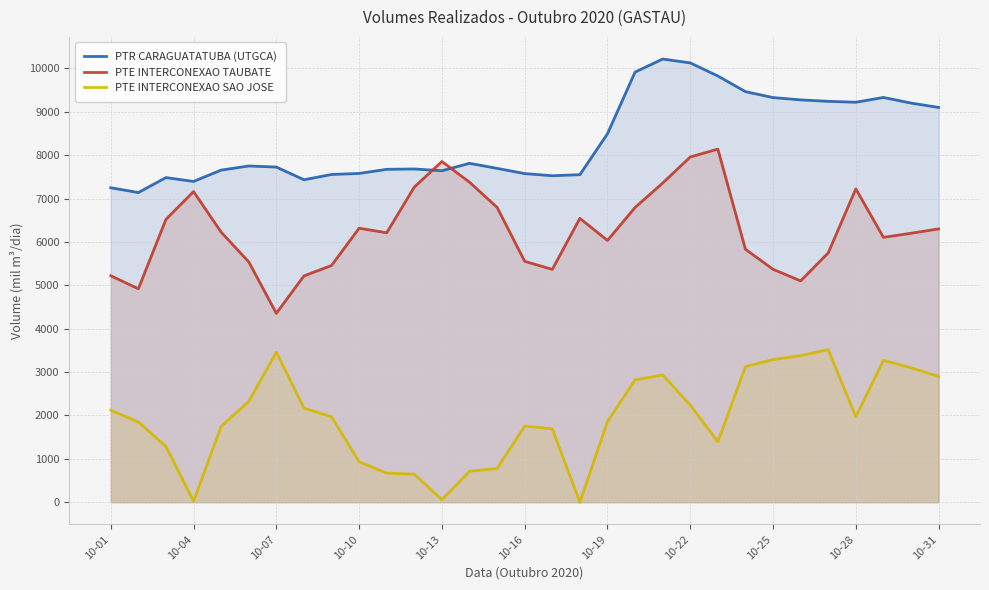

The PTR CARAGUATATUBA (UTGCA) series shows 9219.3 at 10-28. True or false?

True